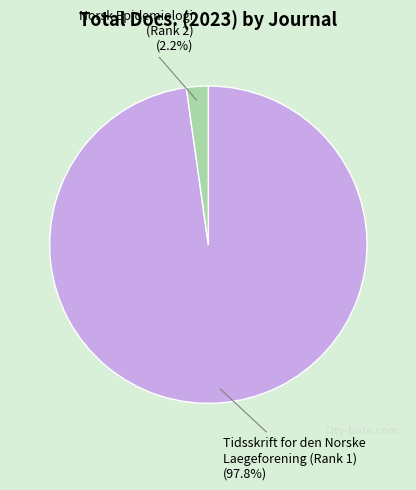

What percentage is the Norsk Epidemiologi (Rank 2) slice, to the nearest percent?

2%